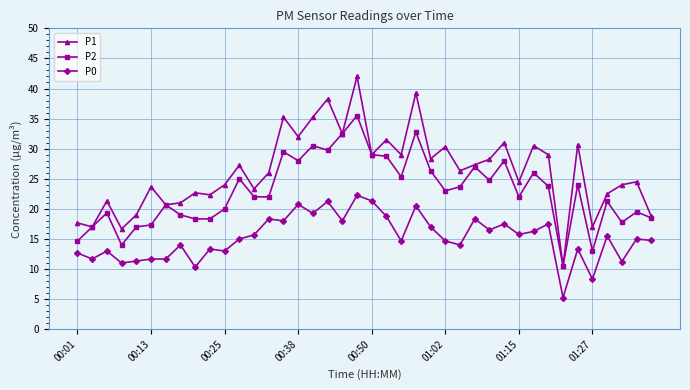

Rank the series by their average value, from lowest to highest.

P0, P2, P1